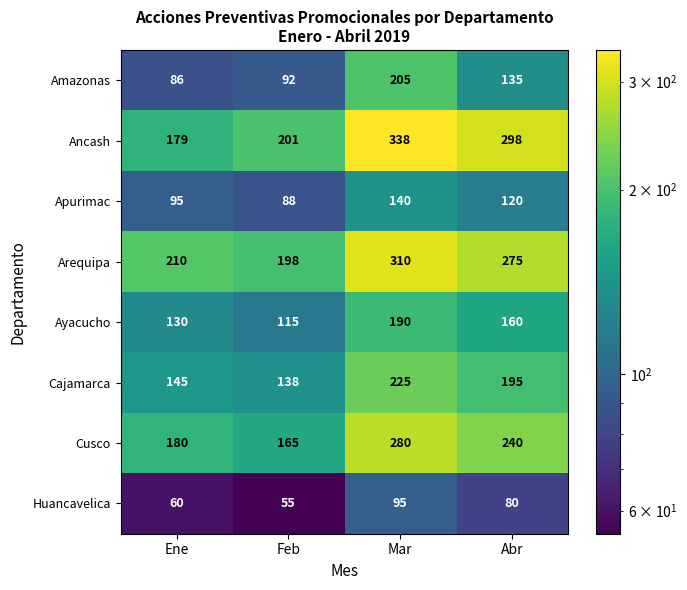

True or false: Ayacucho has a value of 261 at Abr.

False